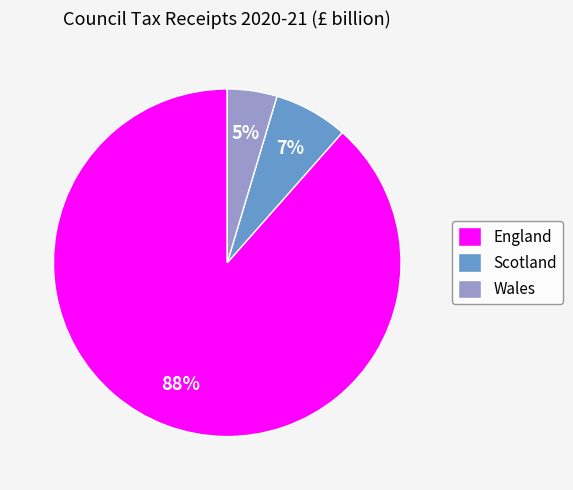

What percentage is the Scotland slice, to the nearest percent?

7%